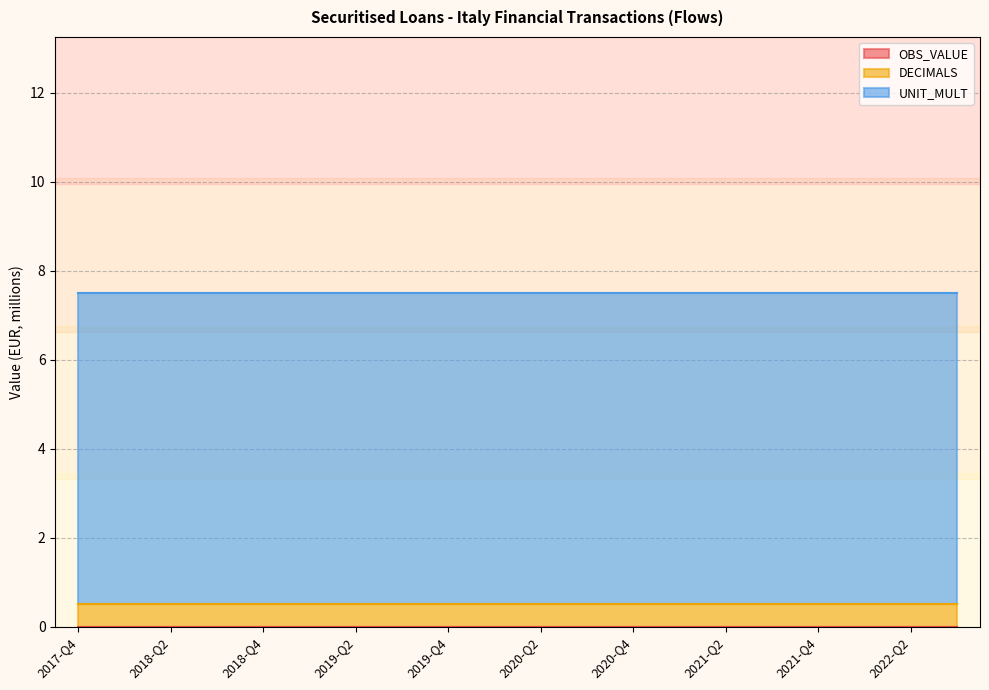

True or false: DECIMALS has more than 0 interior local peaks.

False